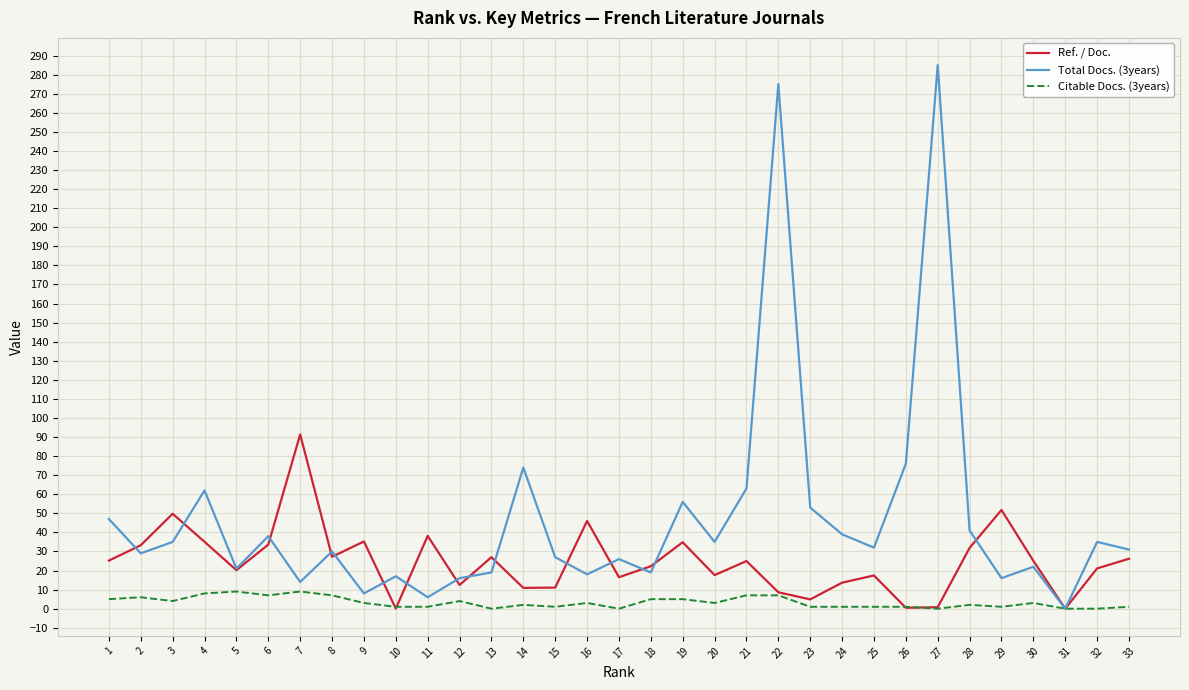

Which series has the largest total across all categories?

Total Docs. (3years)